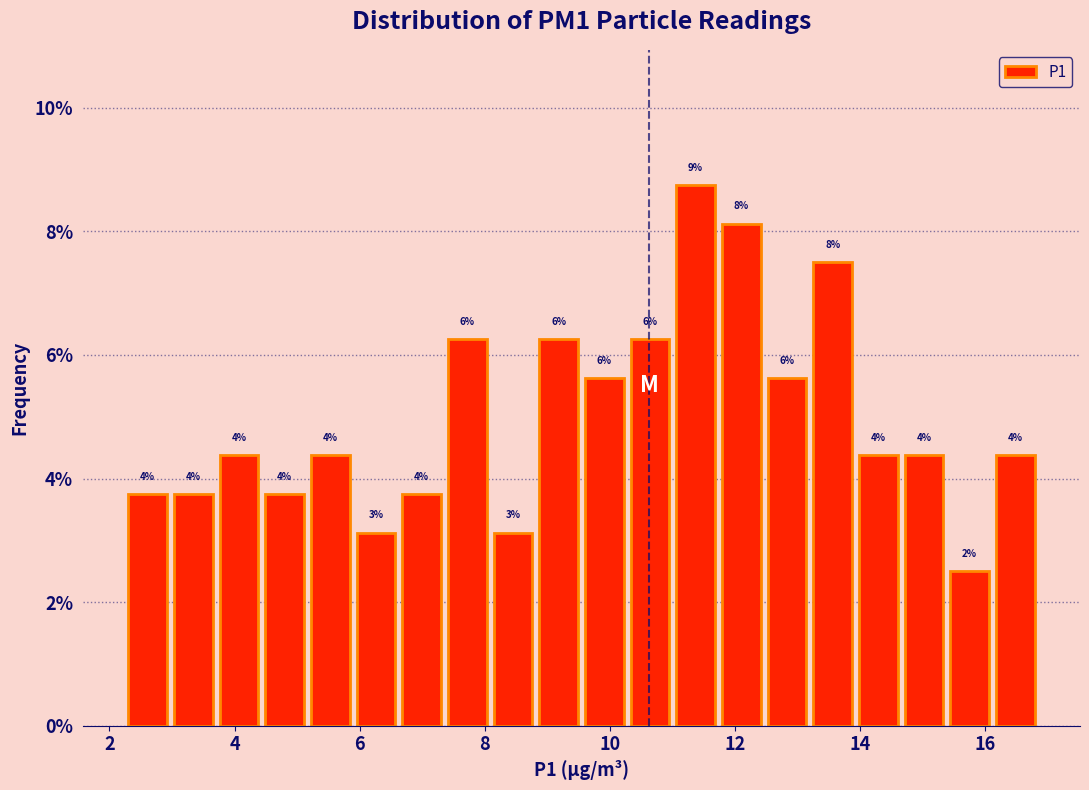

Around what value on the x-axis is the tallest bar? Give the approximate position of its centre, as read against the axis.

11.4